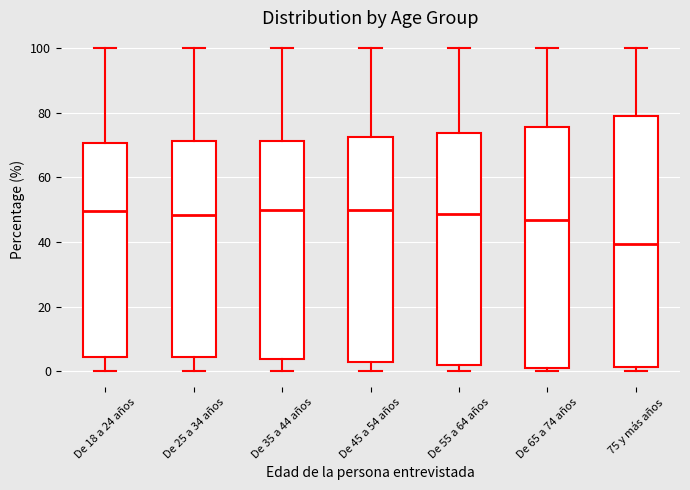

Reading left to right, transcribe this box plot: for each box, give where its median line is, the range the box spans, and where its two whiskers end, as read against the y-axis. The values are not printed on the chart, so give them approximately, as read against the axis.

De 18 a 24 años: median 50, box 4 to 70, whiskers 0 to 100
De 25 a 34 años: median 48, box 4 to 72, whiskers 0 to 100
De 35 a 44 años: median 50, box 4 to 72, whiskers 0 to 100
De 45 a 54 años: median 50, box 2 to 72, whiskers 0 to 100
De 55 a 64 años: median 48, box 2 to 74, whiskers 0 to 100
De 65 a 74 años: median 46, box 0 to 76, whiskers 0 (just below the box's lower edge) to 100
75 y más años: median 40, box 2 to 80, whiskers 0 to 100